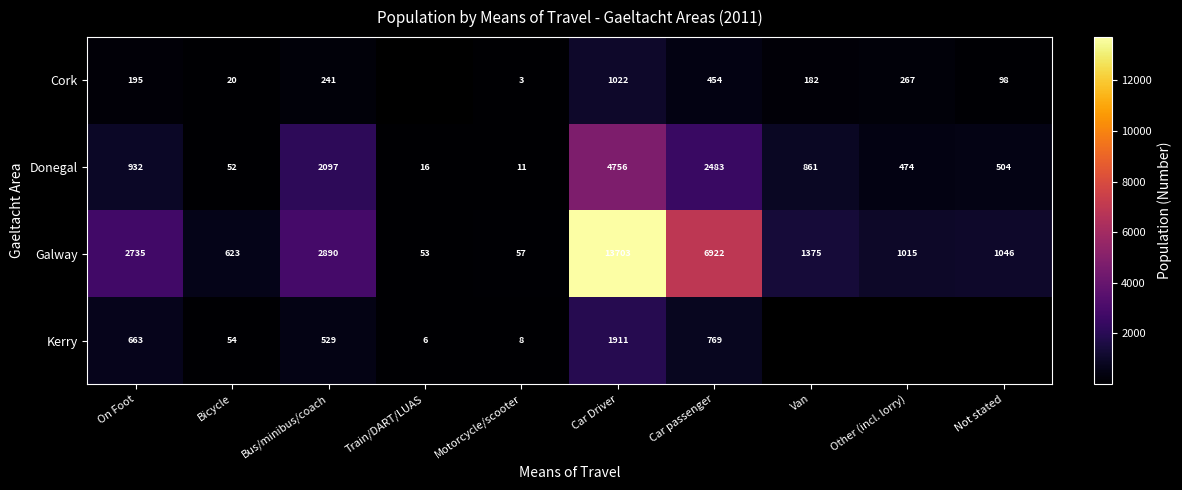

Which category has the lowest value in the Donegal series?

Motorcycle/scooter